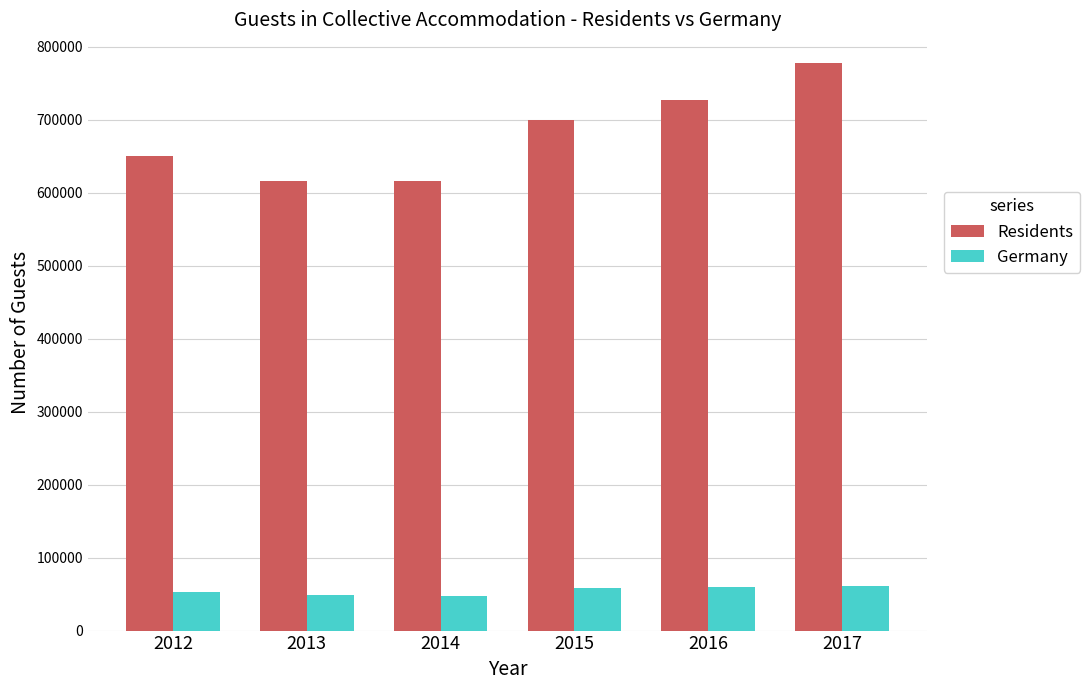

What is the average value of the Germany series?

54613